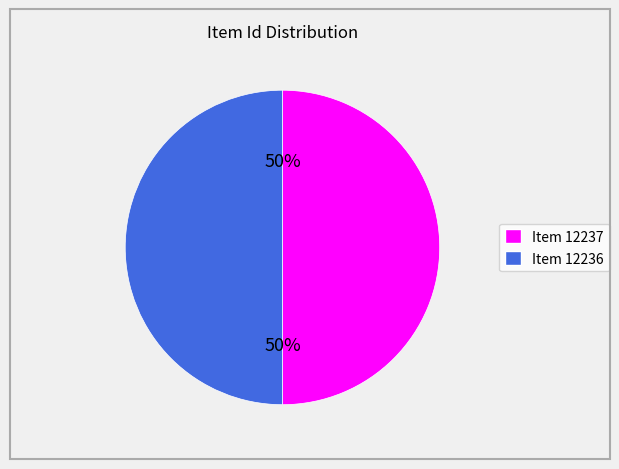

Approximately how many times larger is the value at Item 12236 compared to Item 12237?

1.0